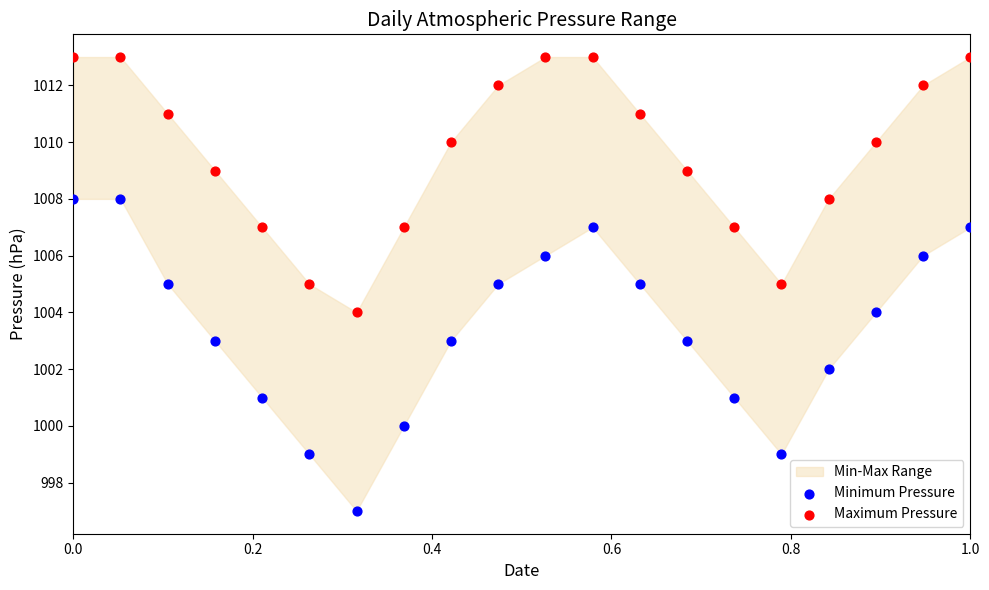

Which series has the largest Y range (max minus min)?

Minimum Pressure